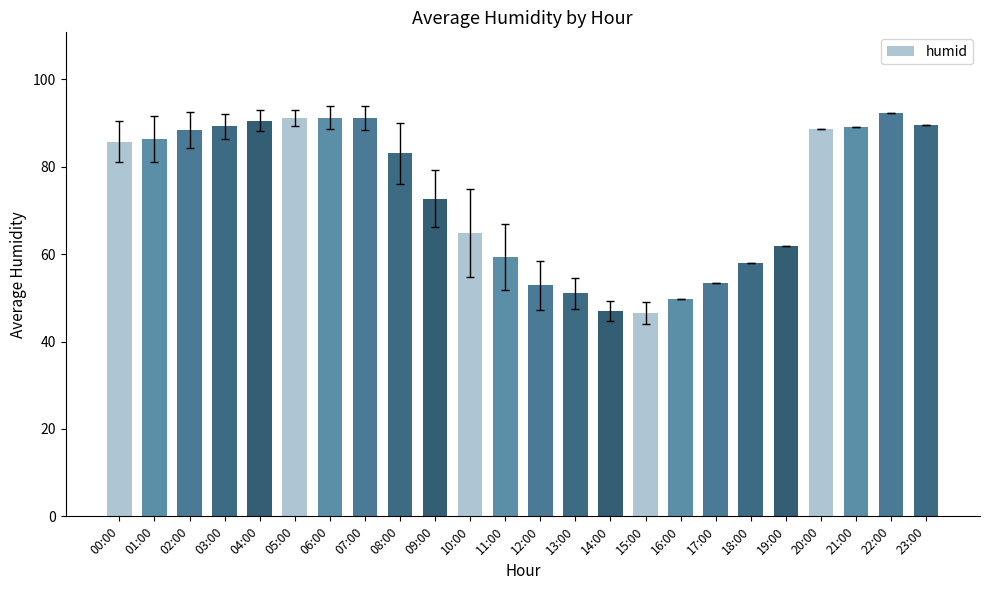

What is the maximum value shown in the chart?

92.3